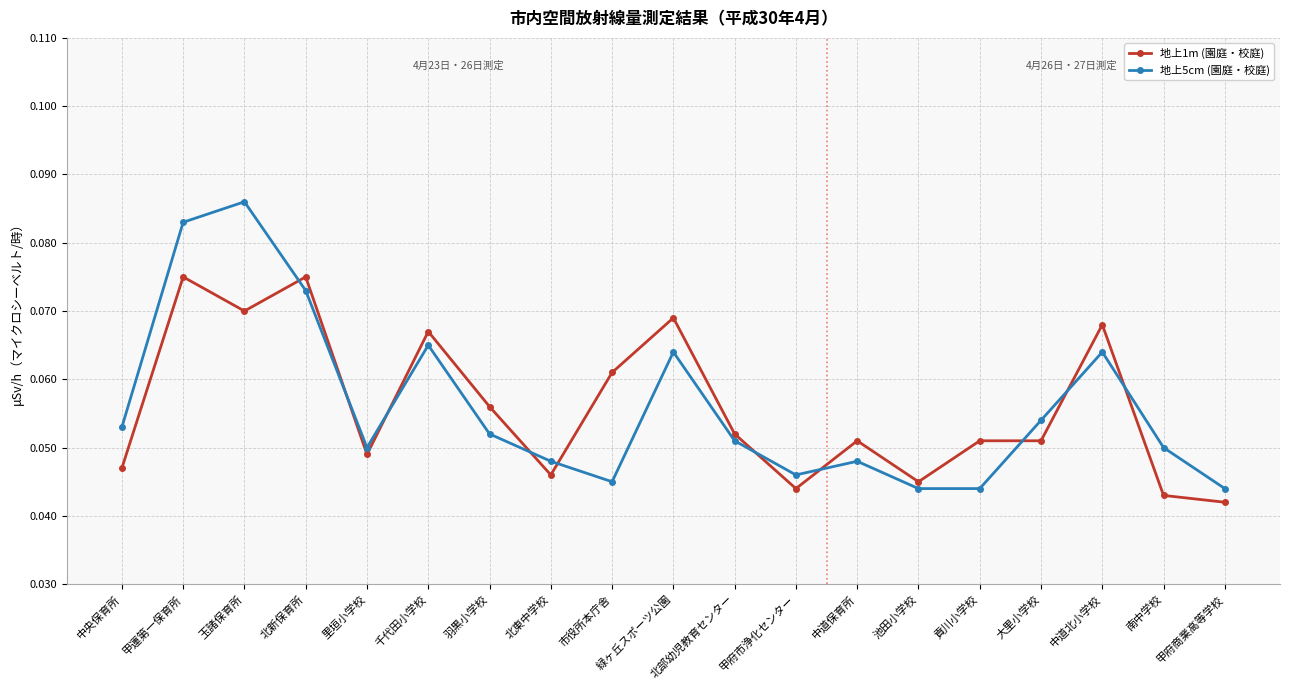

List the series in order of their peak value, highest first.

地上5cm (園庭・校庭), 地上1m (園庭・校庭)